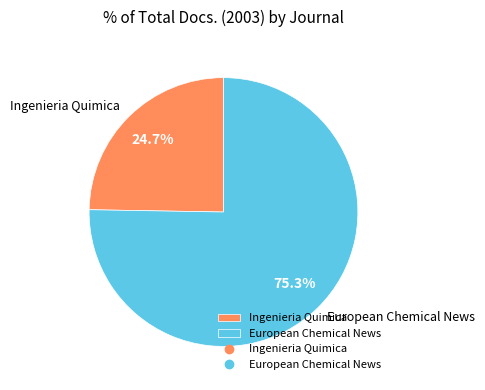

What is the majority slice?

European Chemical News